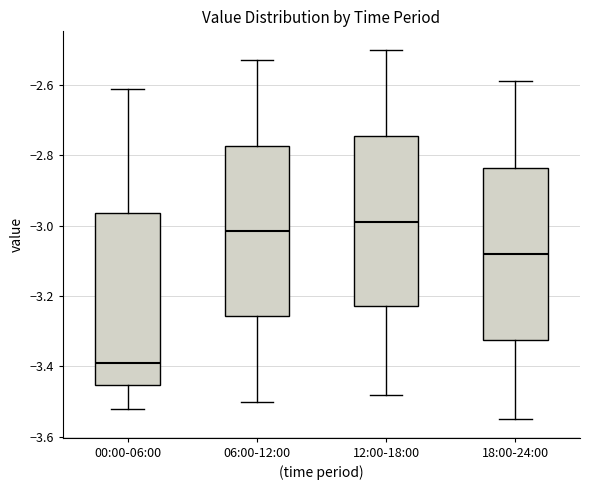

Reading left to right, transcribe this box plot: for each box, give where its median line is, the range the box spans, and where its two whiskers end, as read against the y-axis. The values are not printed on the chart, so give them approximately, as read against the axis.

00:00-06:00: median -3.38, box -3.46 to -2.96, whiskers -3.52 to -2.60
06:00-12:00: median -3.02, box -3.26 to -2.78, whiskers -3.50 to -2.52
12:00-18:00: median -2.98, box -3.22 to -2.74, whiskers -3.48 to -2.50
18:00-24:00: median -3.08, box -3.32 to -2.84, whiskers -3.54 to -2.58